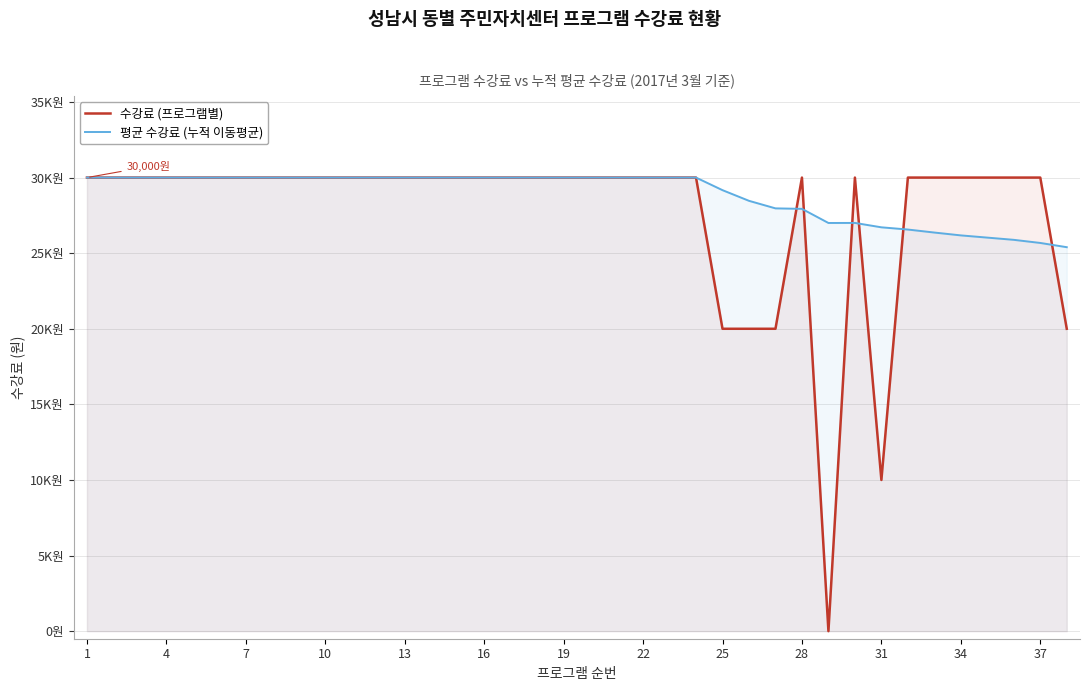

What is the sum of all 평균 수강료 (누적 이동평균) values?

1096315